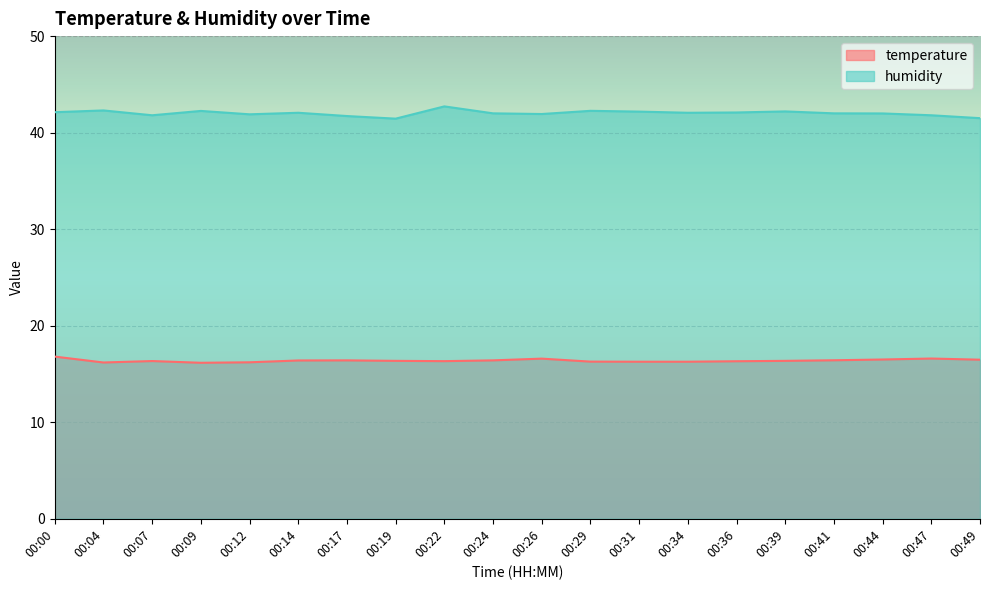

Which series has the largest total across all categories?

humidity